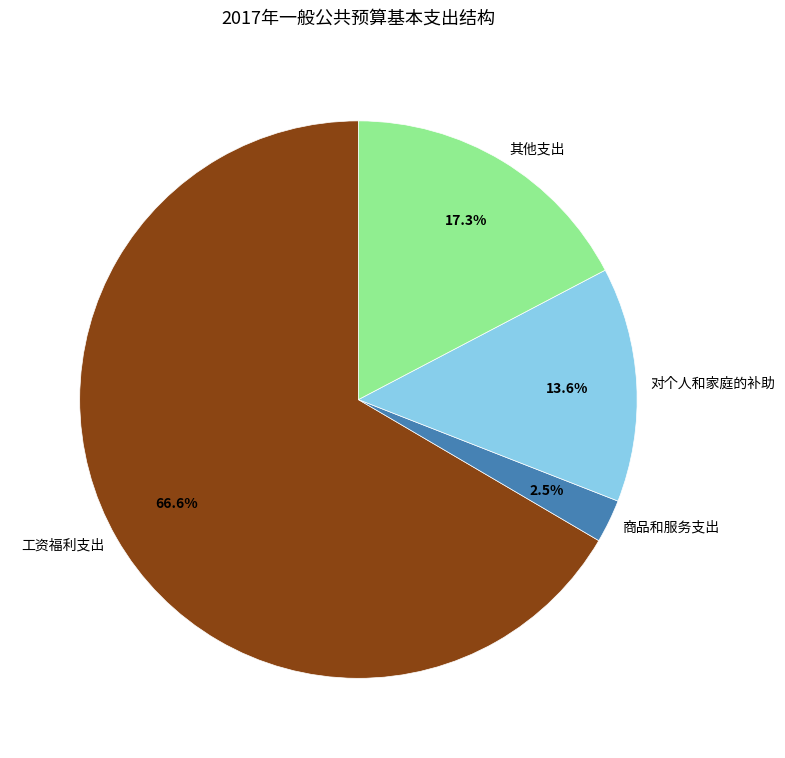

Which category has the biggest portion of the pie?

工资福利支出